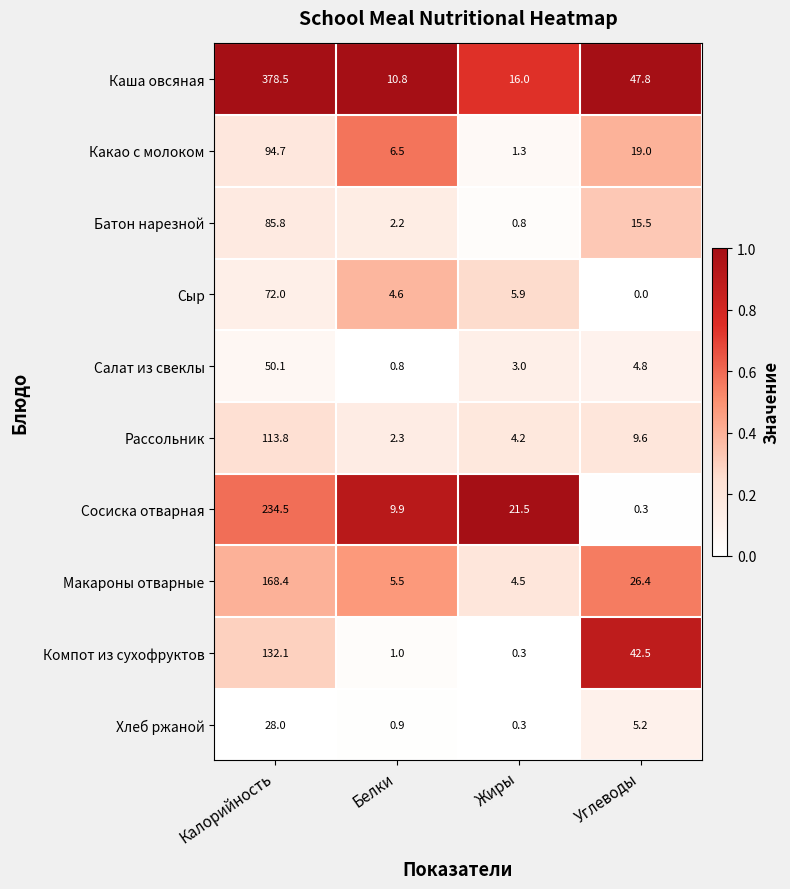

The Салат из свеклы series shows 4.5 at Жиры. True or false?

False